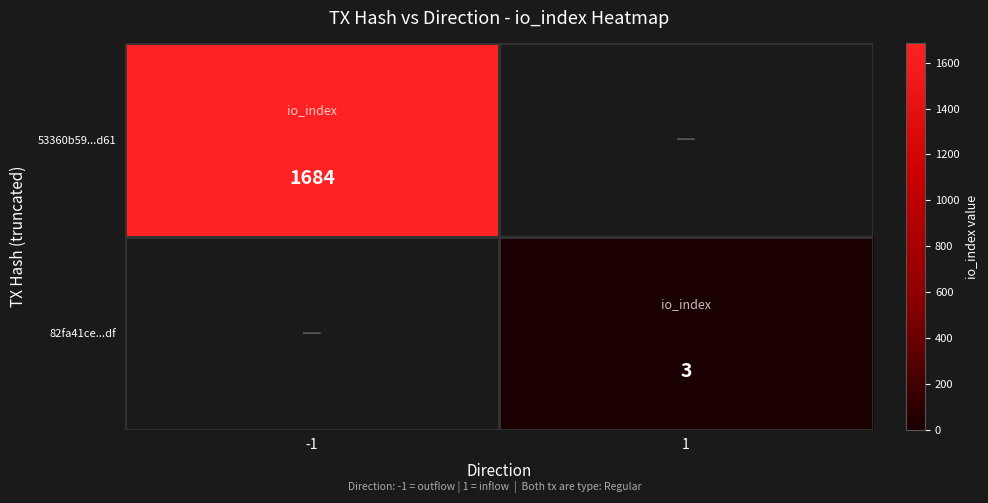

The value of 53360b59...d61 at -1 is 1684. True or false?

True